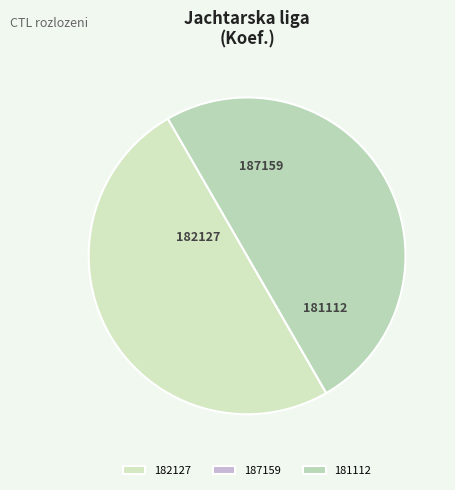

True or false: 182127 accounts for 45% of the total.

False